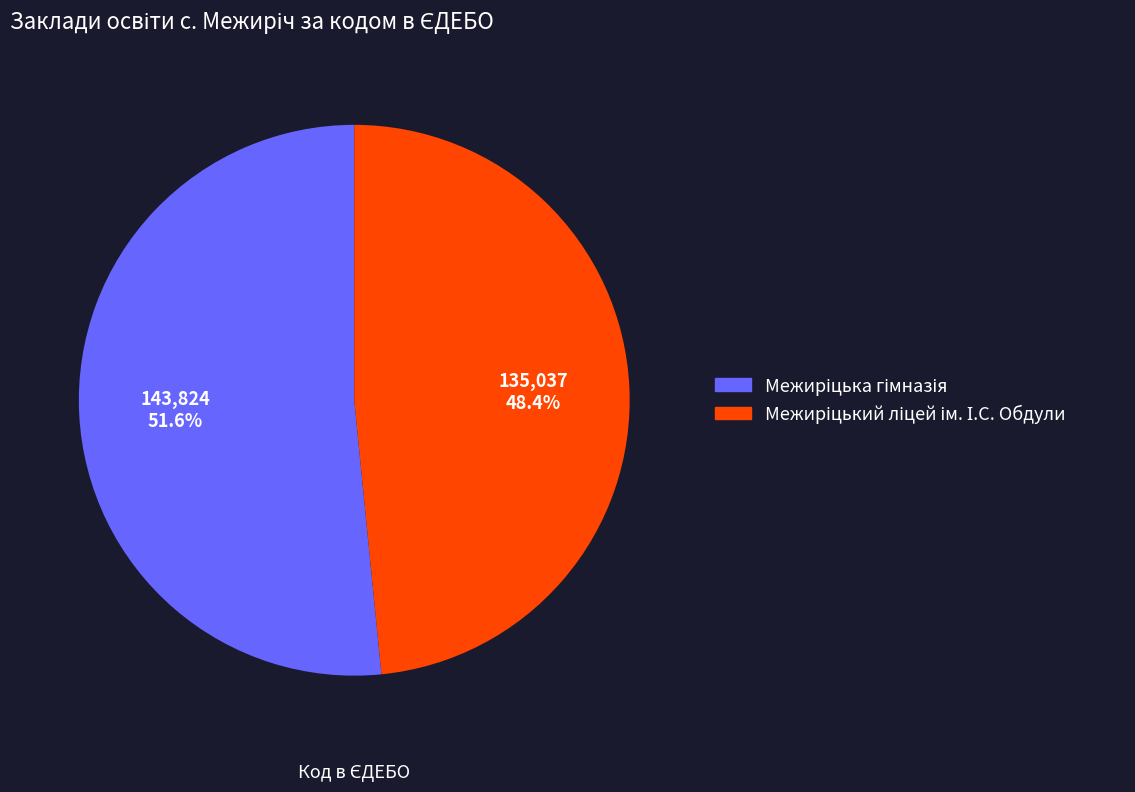

Is there a majority slice in this chart?

Yes